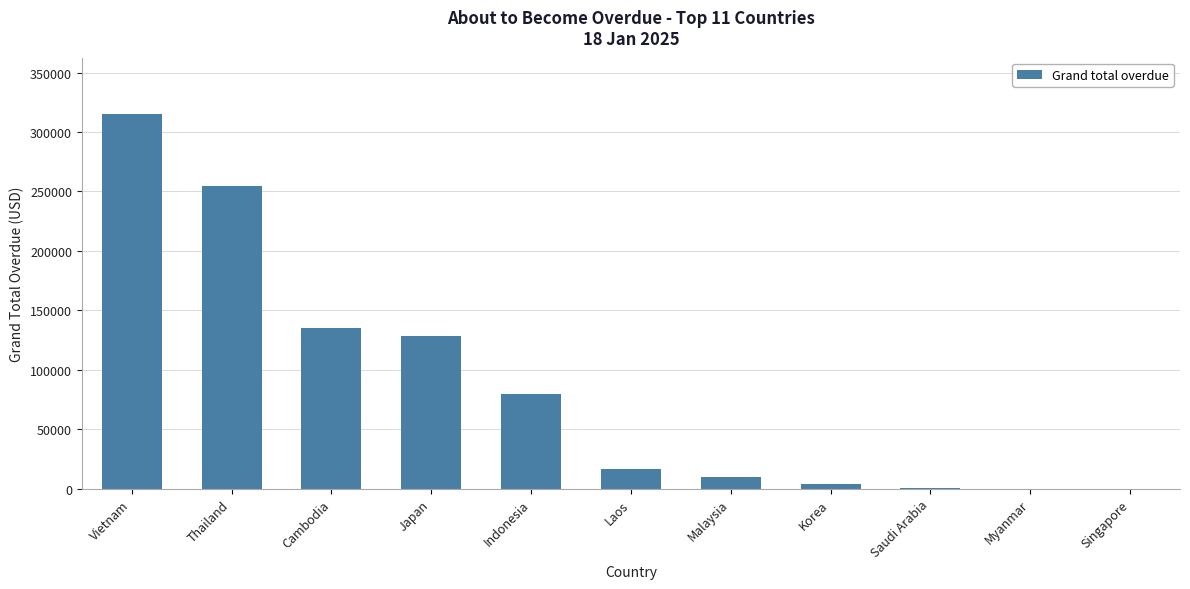

What is the ratio of the value at Laos to the value at Vietnam?

0.1